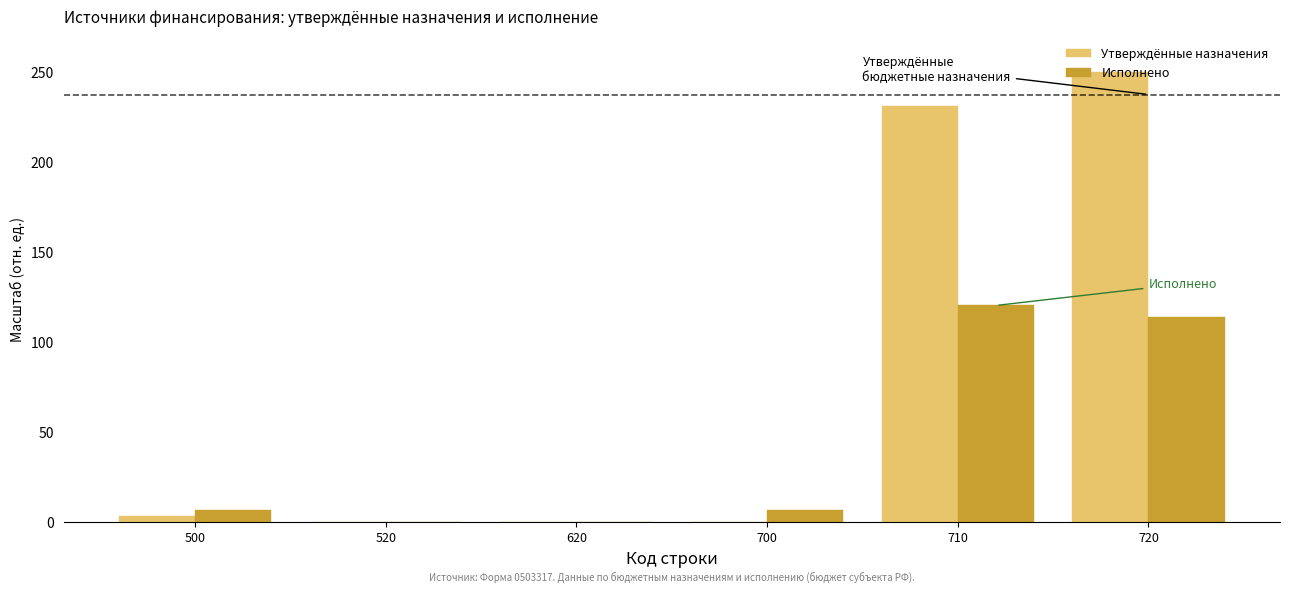

The Утверждённые назначения series shows 402.0 at 710. True or false?

False